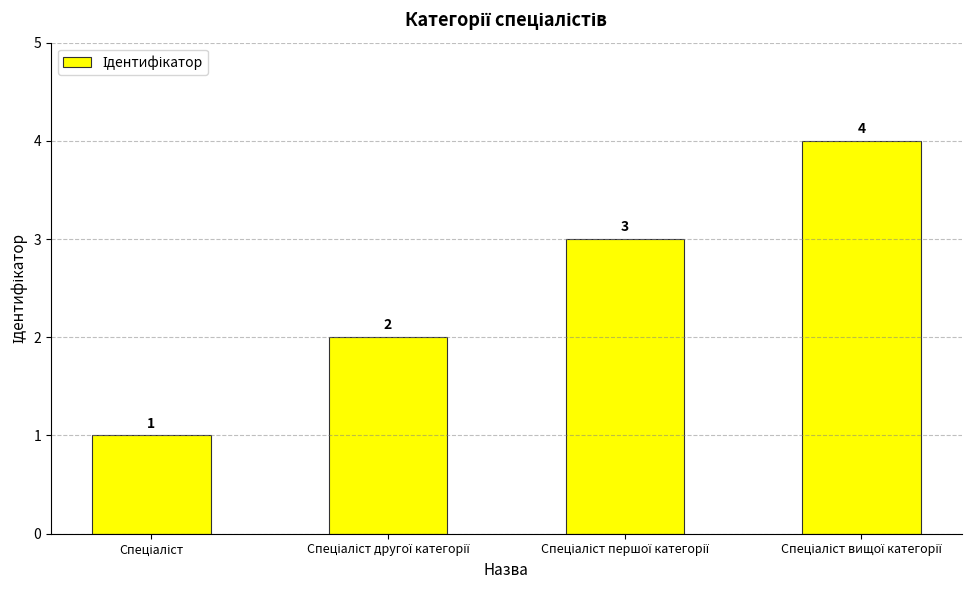

What is the greatest value displayed?

4